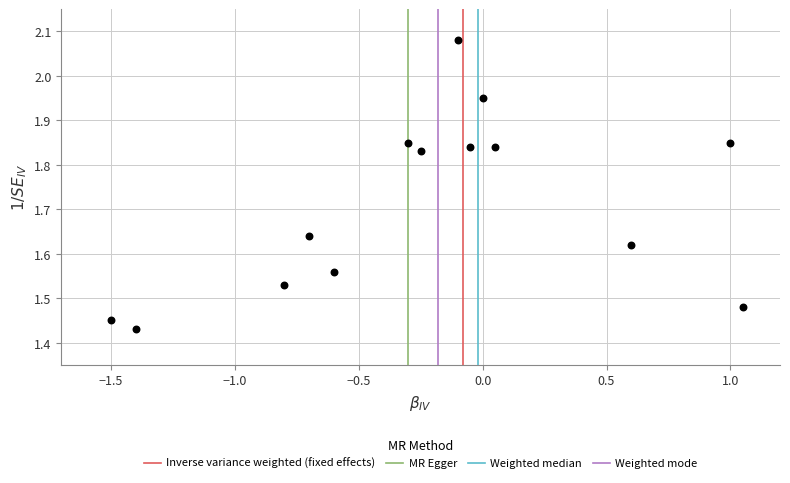

What is the range of X values (max minus min)?

2.5